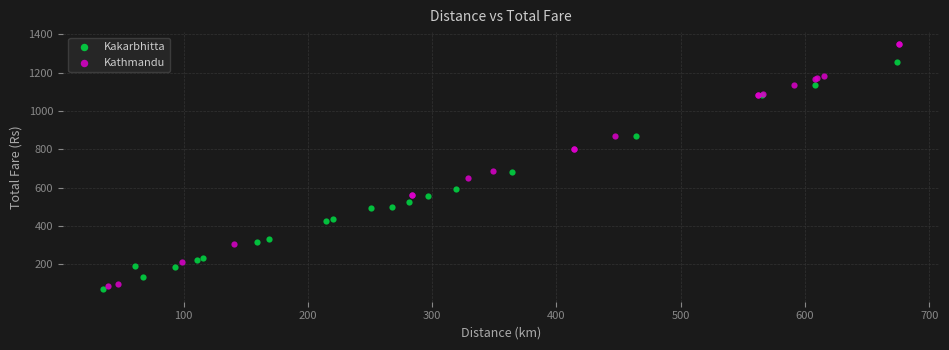

Which series has the widest spread of Y values?

Kathmandu